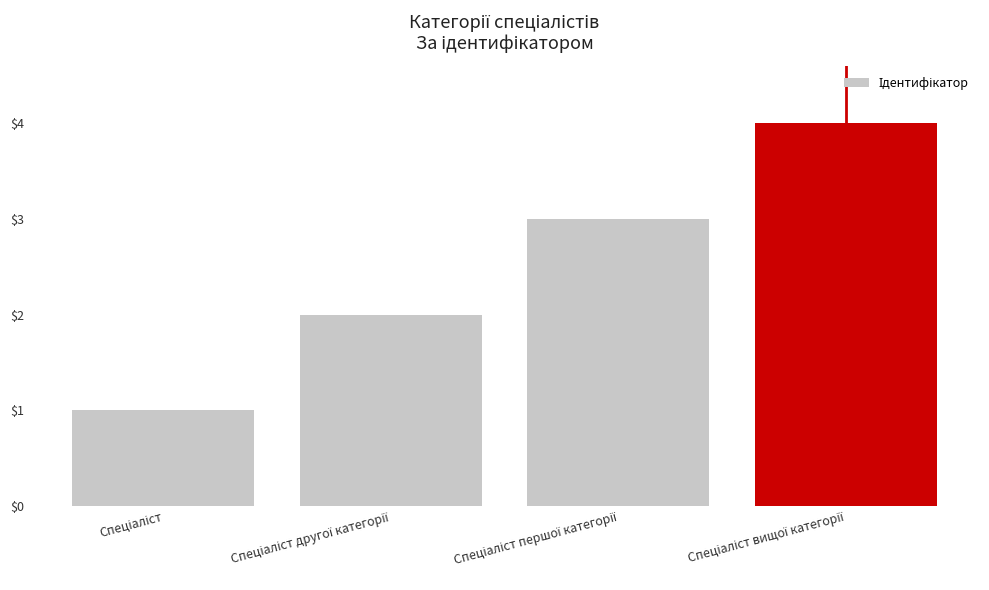

What is the maximum value shown in the chart?

4